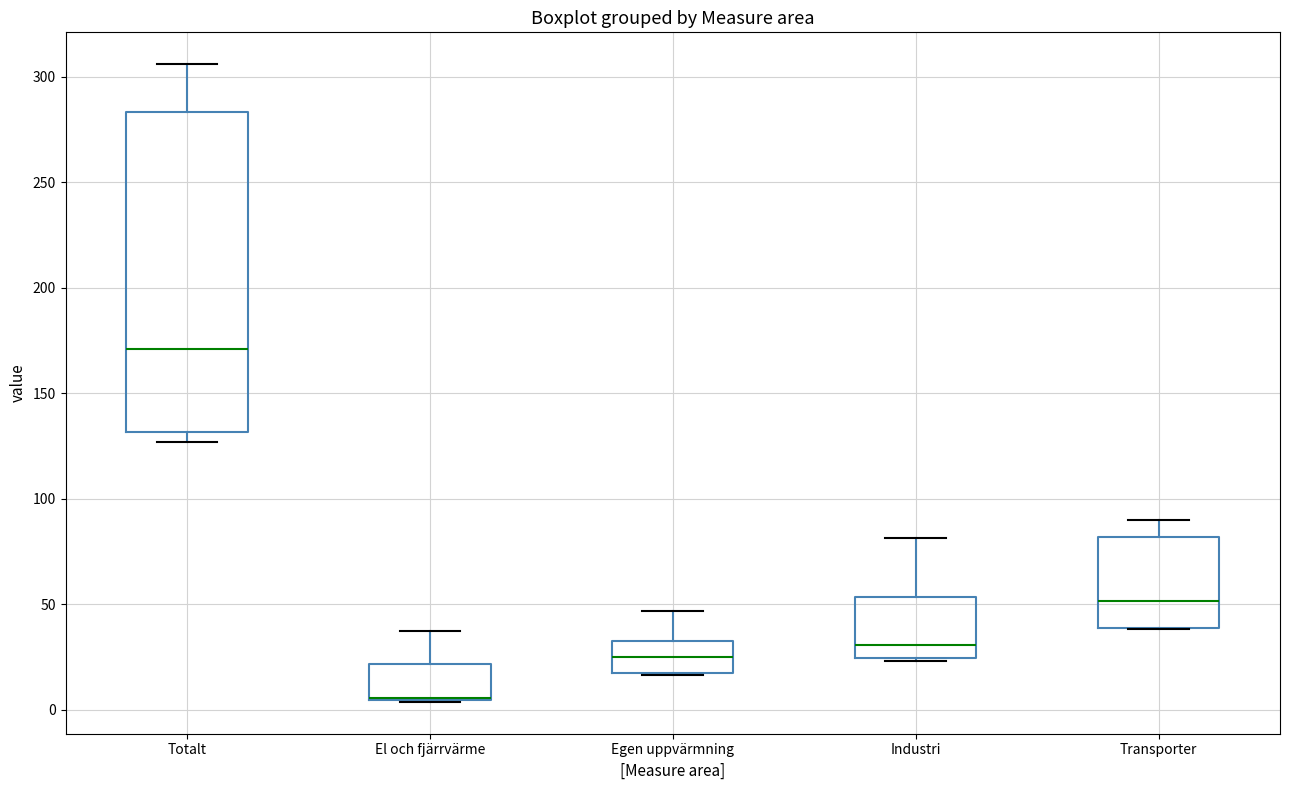

Which box is the tallest, from its lower edge to its upper edge?

Totalt